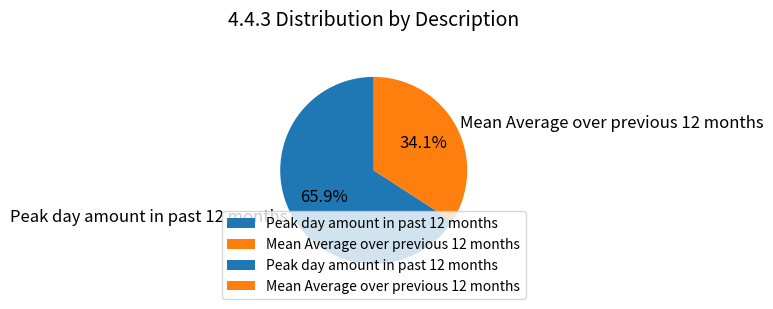

True or false: Peak day amount in past 12 months accounts for 66% of the total.

True